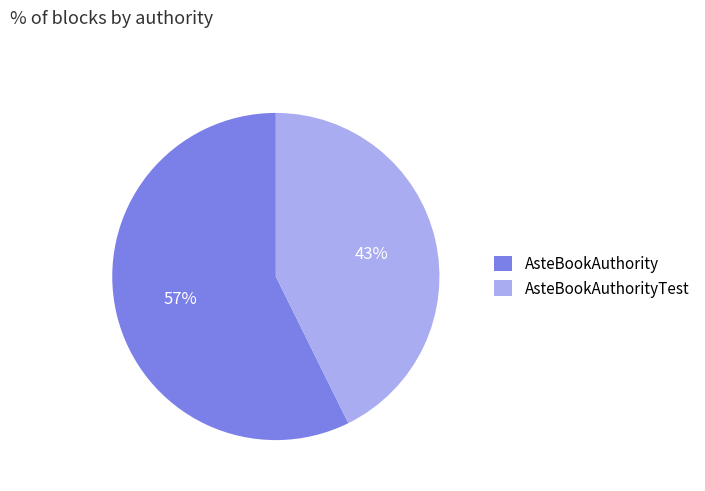

The AsteBookAuthority slice represents 57% of the pie. True or false?

True